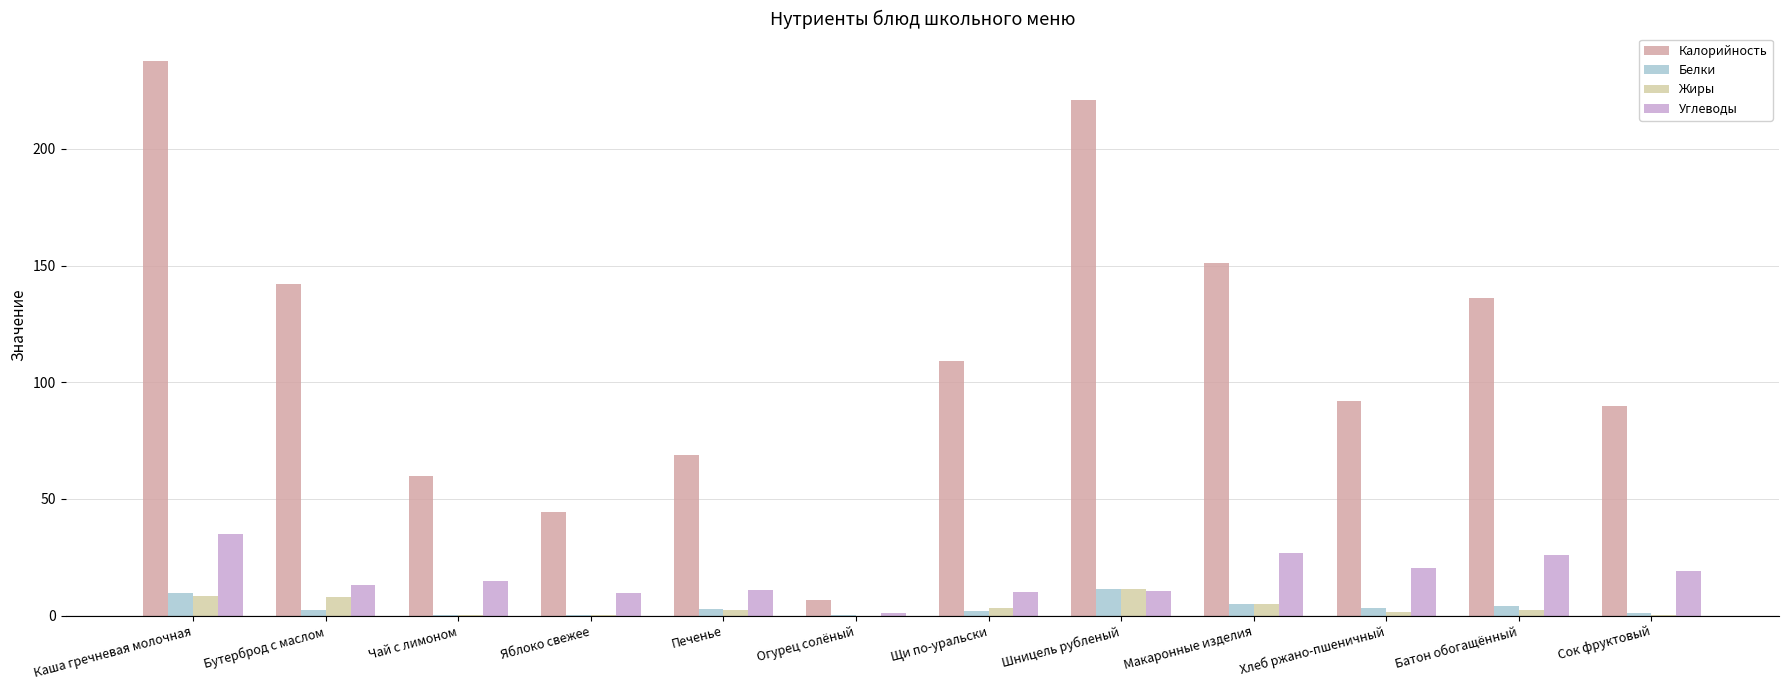

What is the maximum value for Калорийность?

237.5